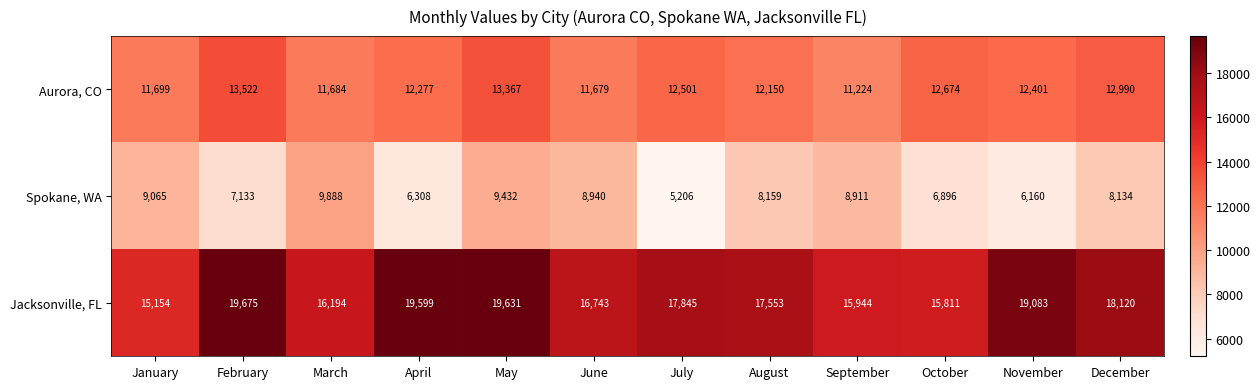

What is the difference between the highest and lowest values at July?

12639